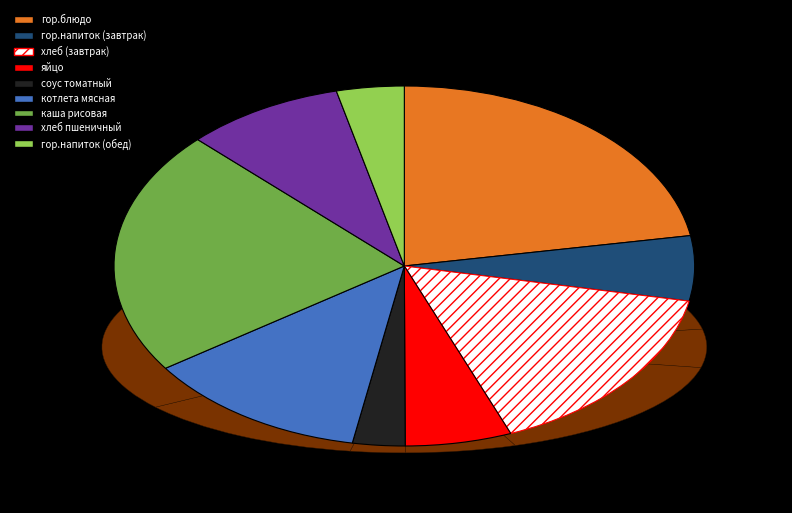

True or false: гор.напиток (завтрак) accounts for 11% of the total.

False